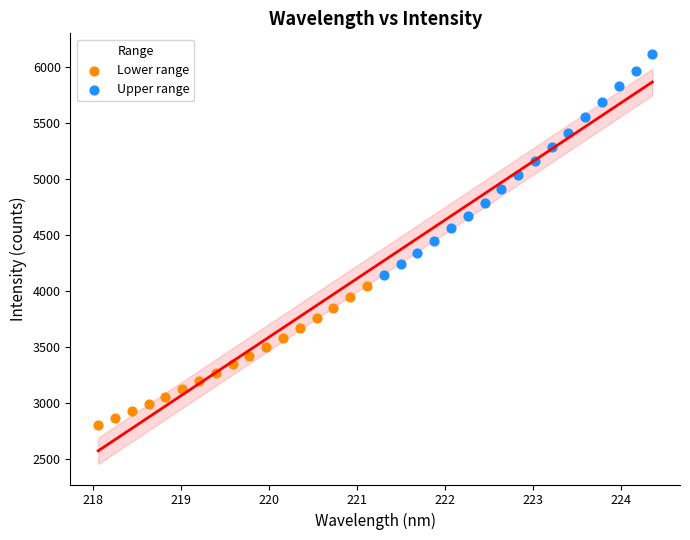

Which series contains the highest Y value?

Upper range